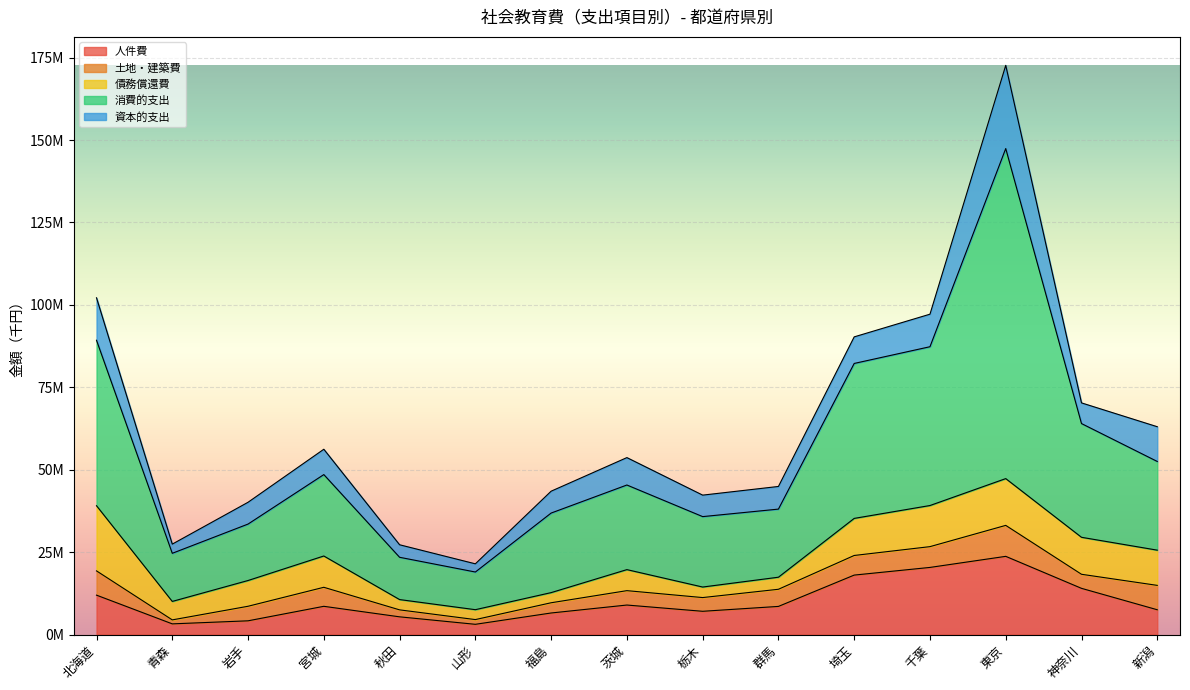

At which category does 人件費 reach its first local valley?

青森